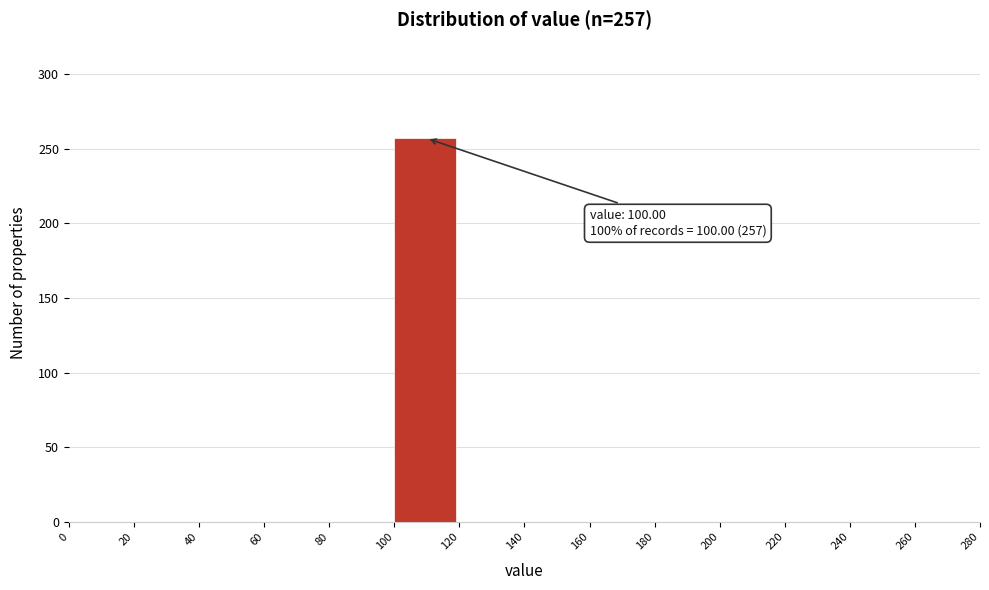

Over which range of the x-axis is the bar tallest?

100 to 120